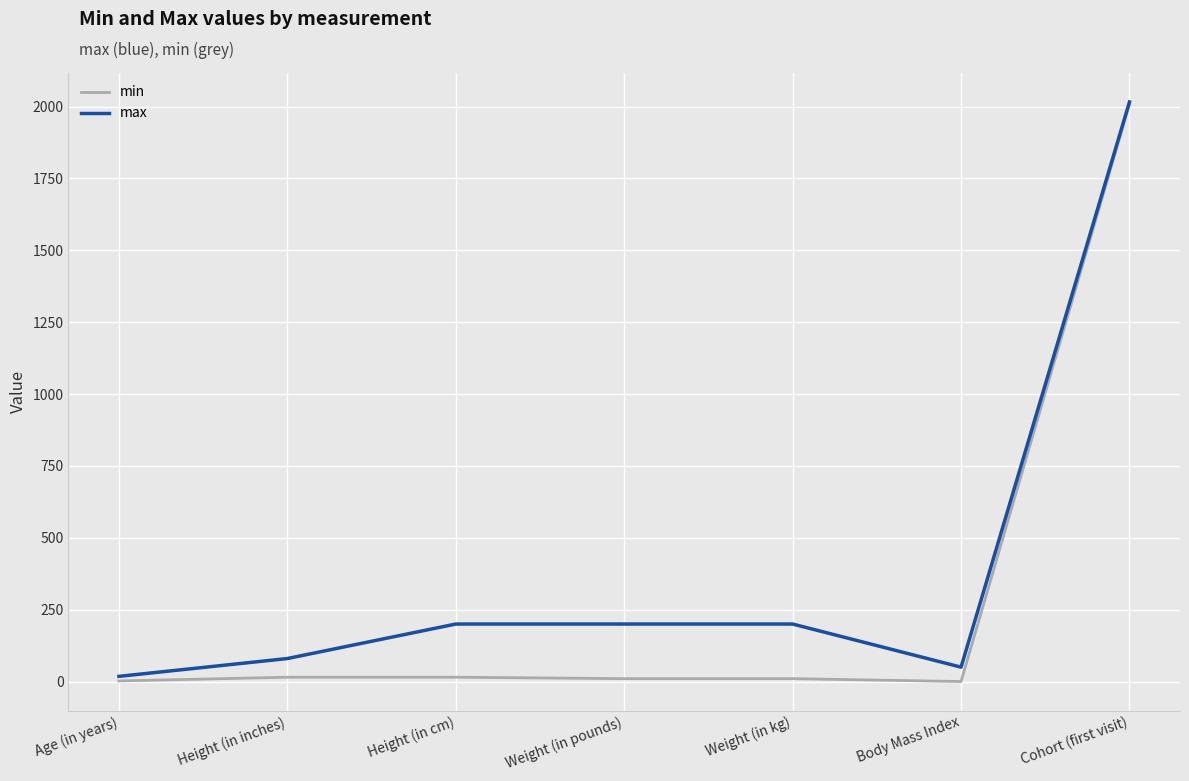

What is the difference between the max values at Height (in inches) and Cohort (first visit)?

1936